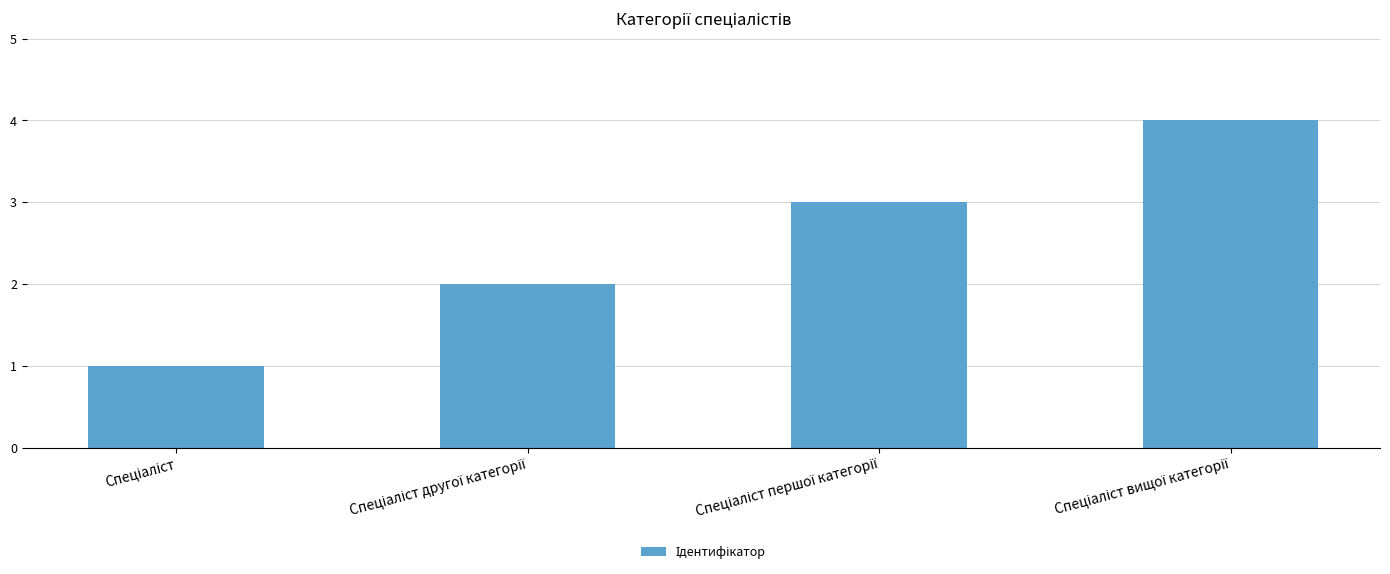

What is the sum of all values?

10